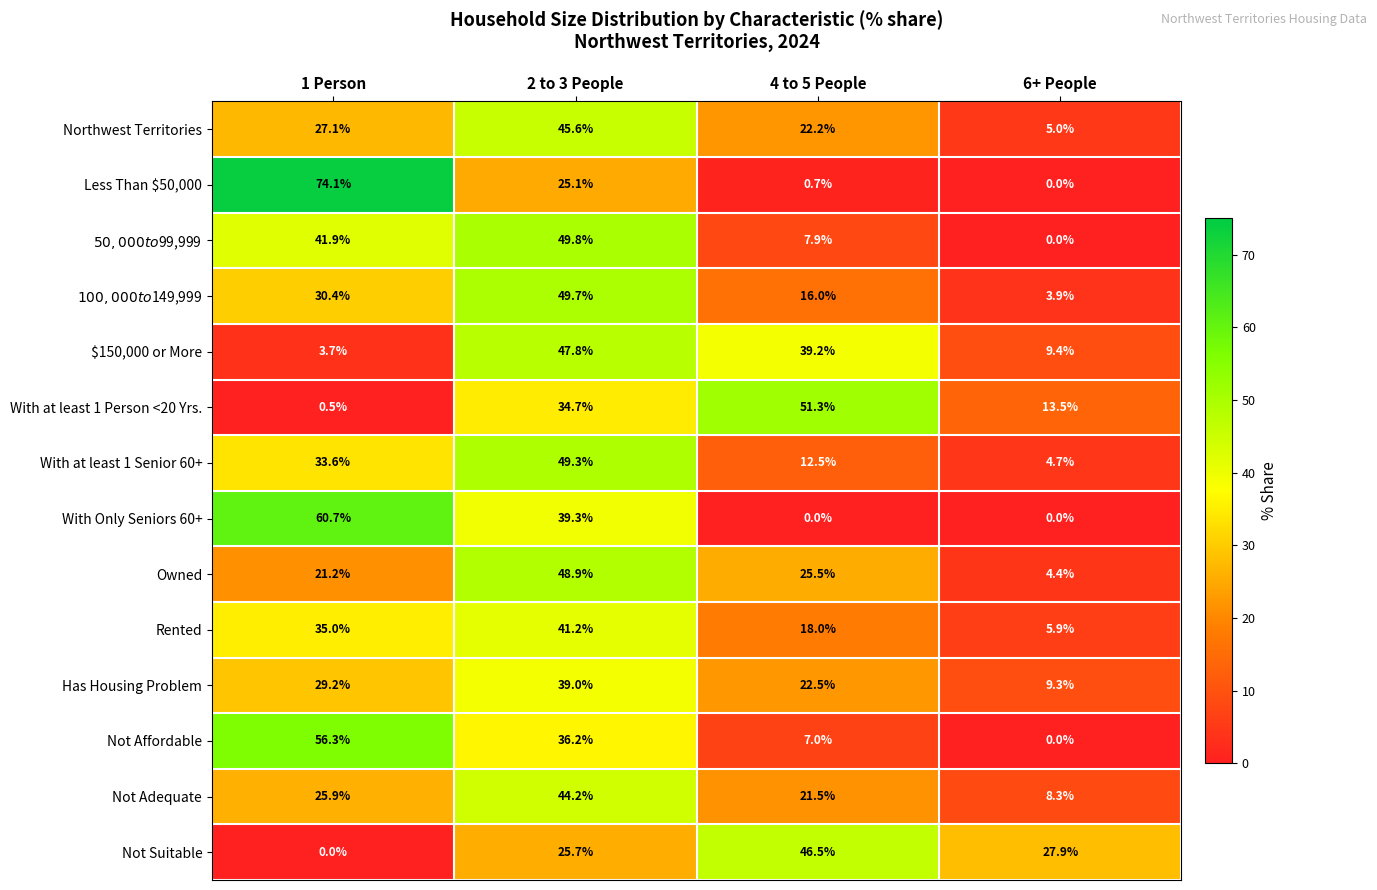

What is the average value of the Owned series?

25.0